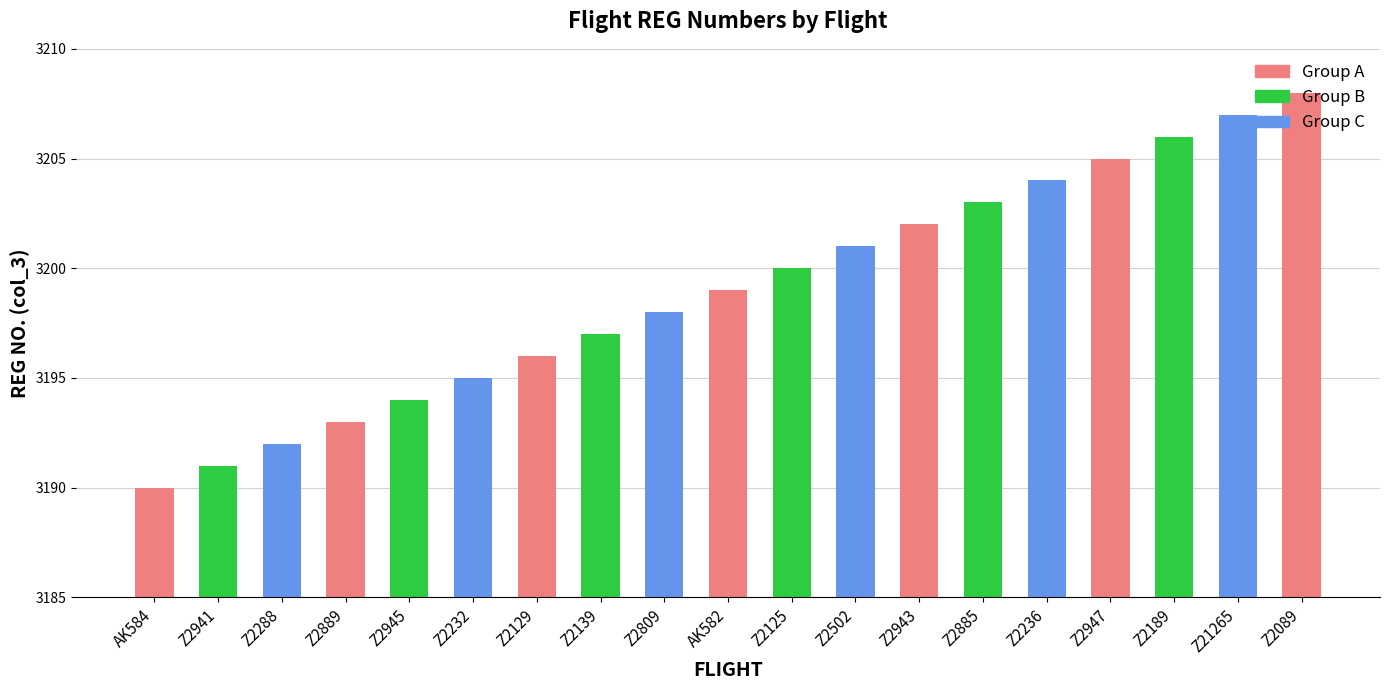

Count the number of data series in this chart.

1